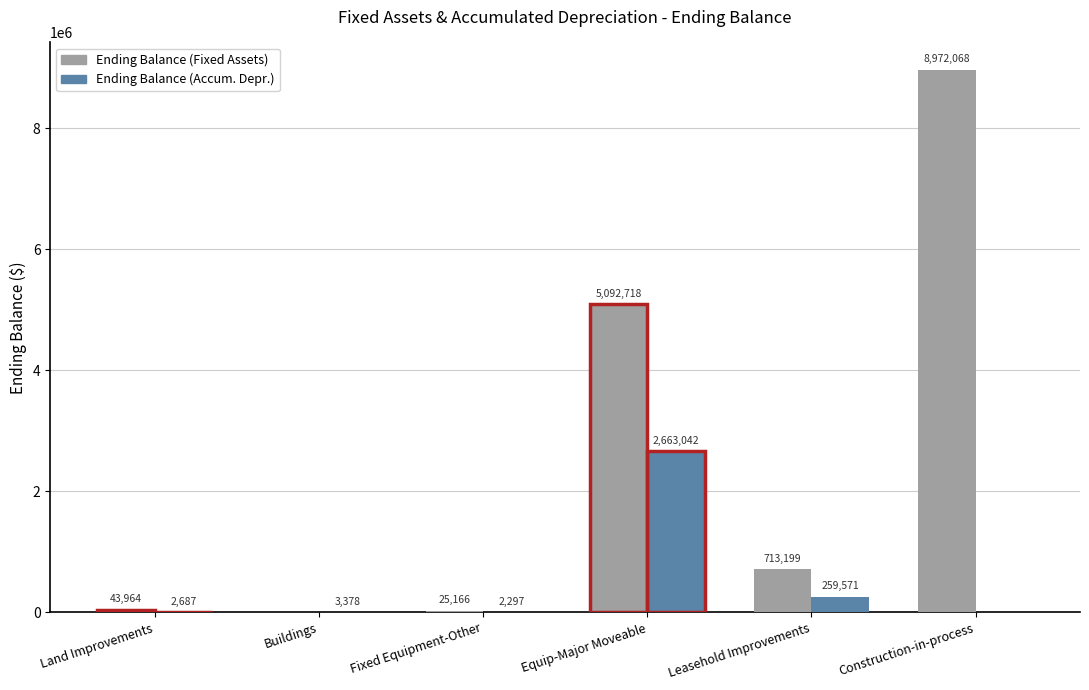

At which label is Ending Balance (Accum. Depr.) closest to 1331520?

Leasehold Improvements